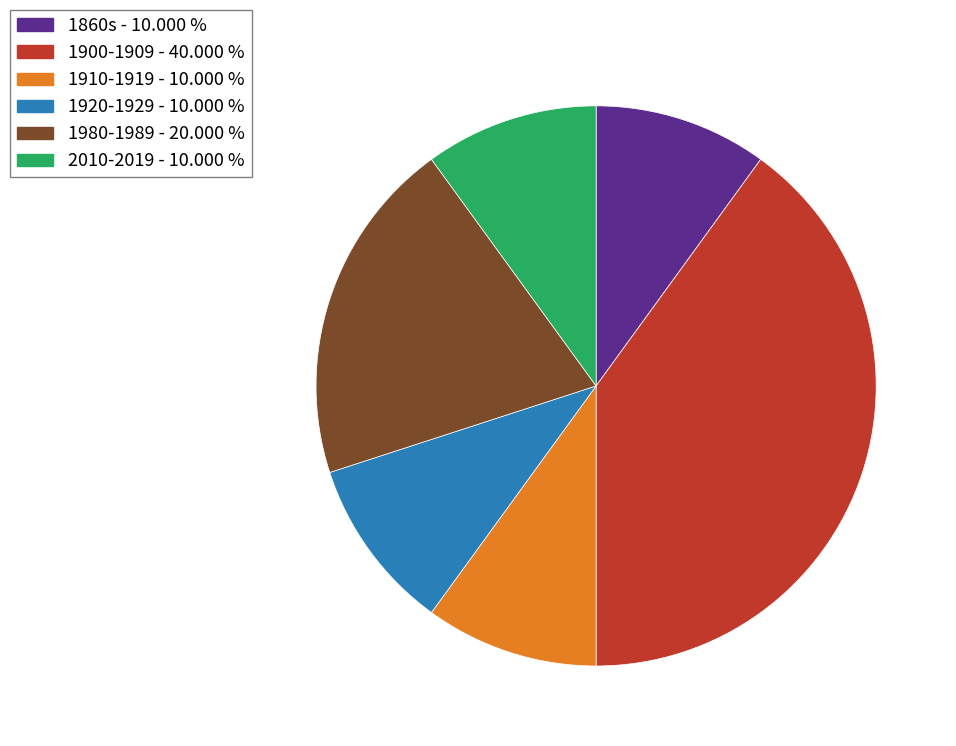

Is the sum of 2010-2019 - 10.000 % and 1910-1919 - 10.000 % greater than half?

No